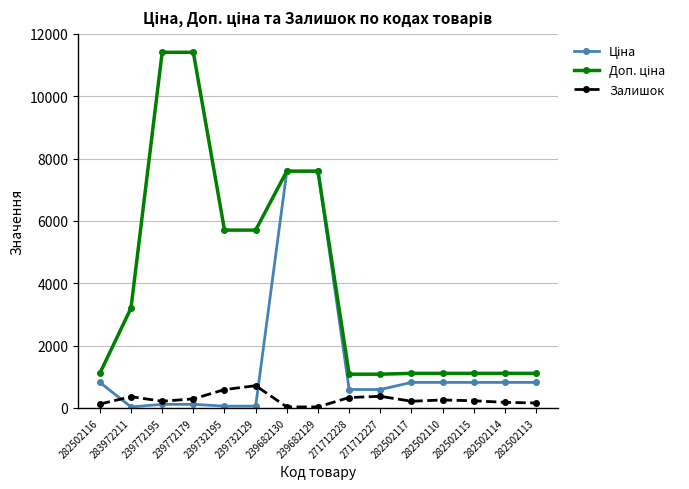

Is it true that Залишок equals 32.0 at 239682129?

True